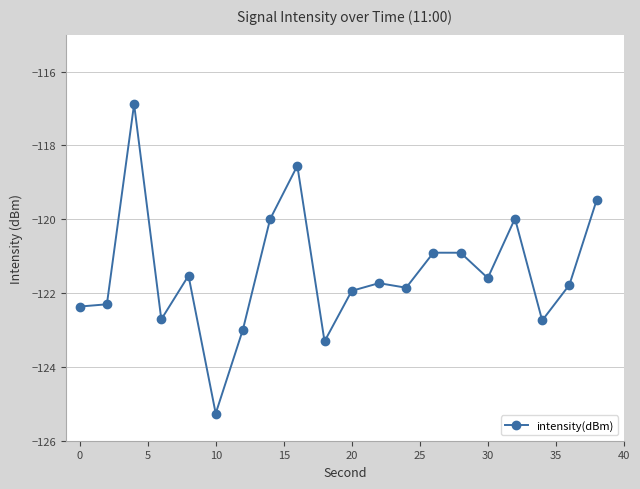

How many values are below -121?

13